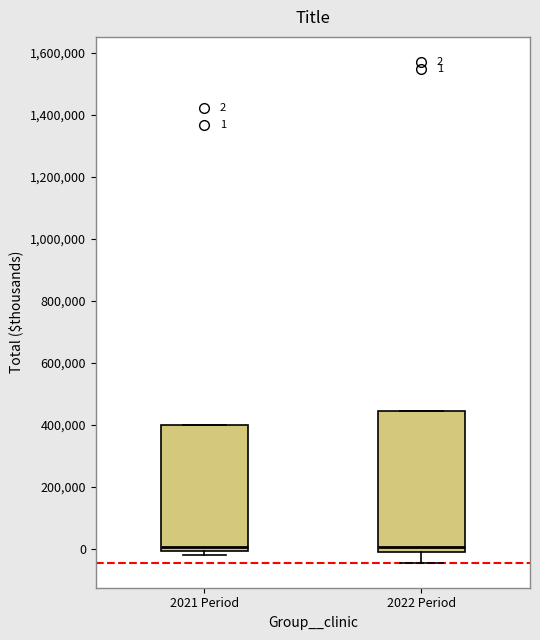

Comparing the boxes themselves (not the whiskers), which one is the tallest?

2022 Period